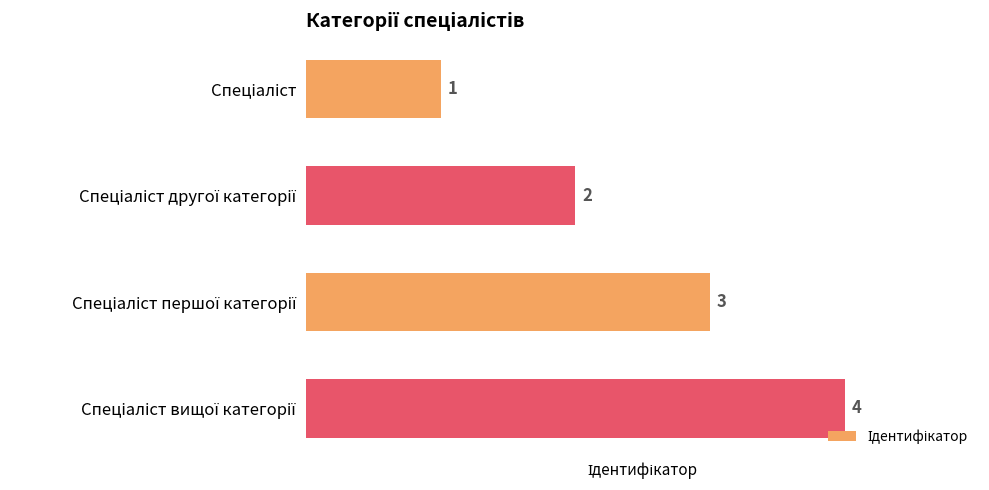

What is the difference between the maximum and minimum values?

3